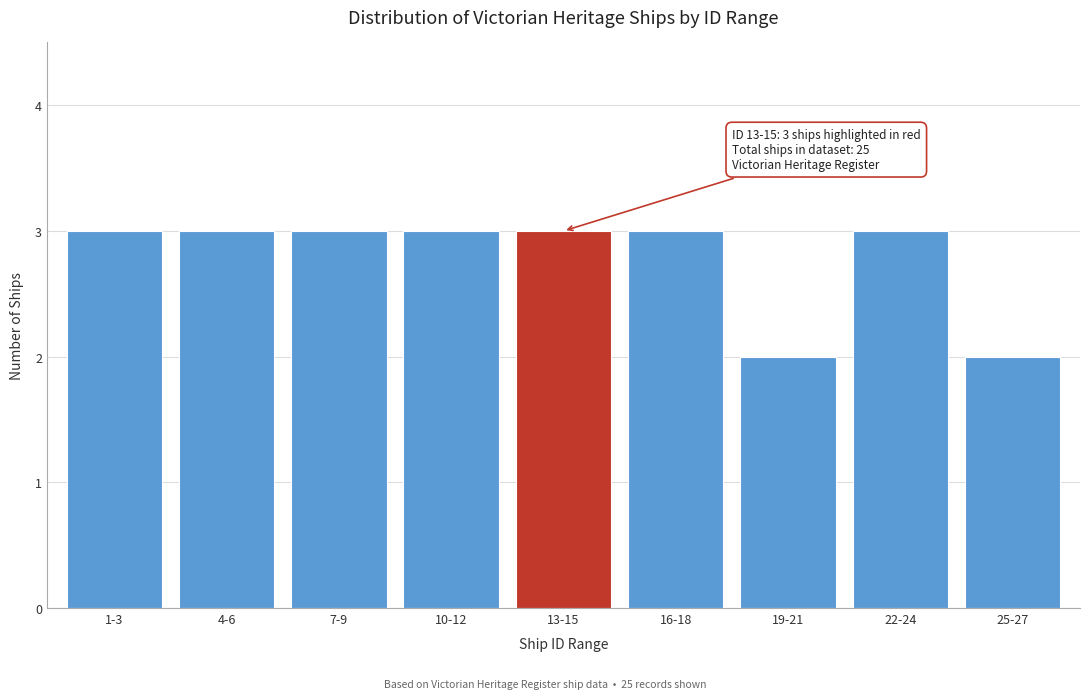

Reading left to right, transcribe all the data shown in this chart.

3	3	3	3	3	3	2	3	2